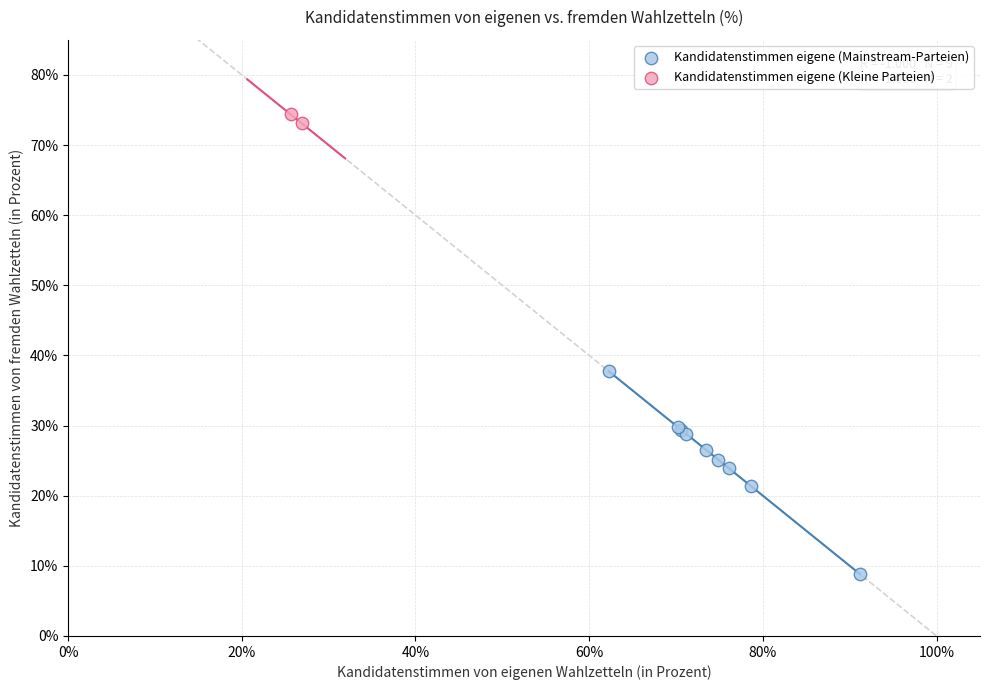

Which series has the largest Y range (max minus min)?

Kandidatenstimmen eigene (Mainstream-Parteien)